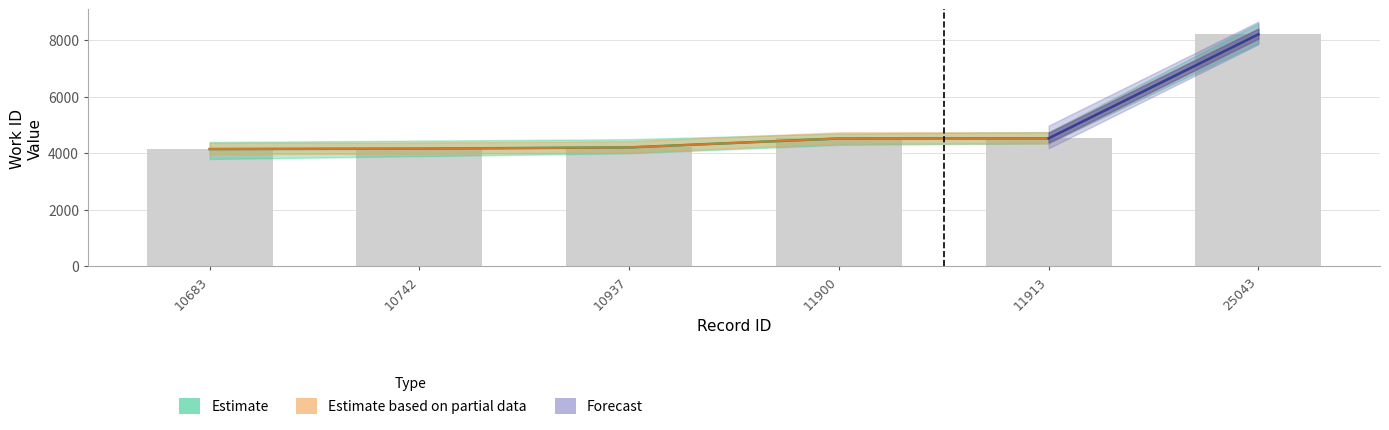

At which category does the chart reach its peak across all series?

25043